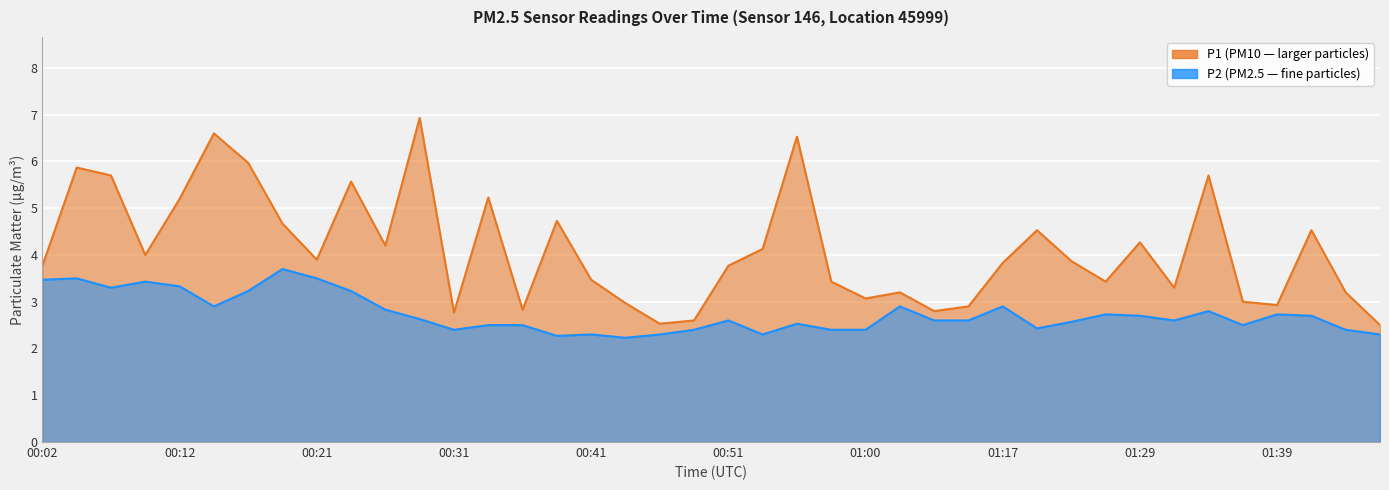

What is the greatest value displayed?

6.9